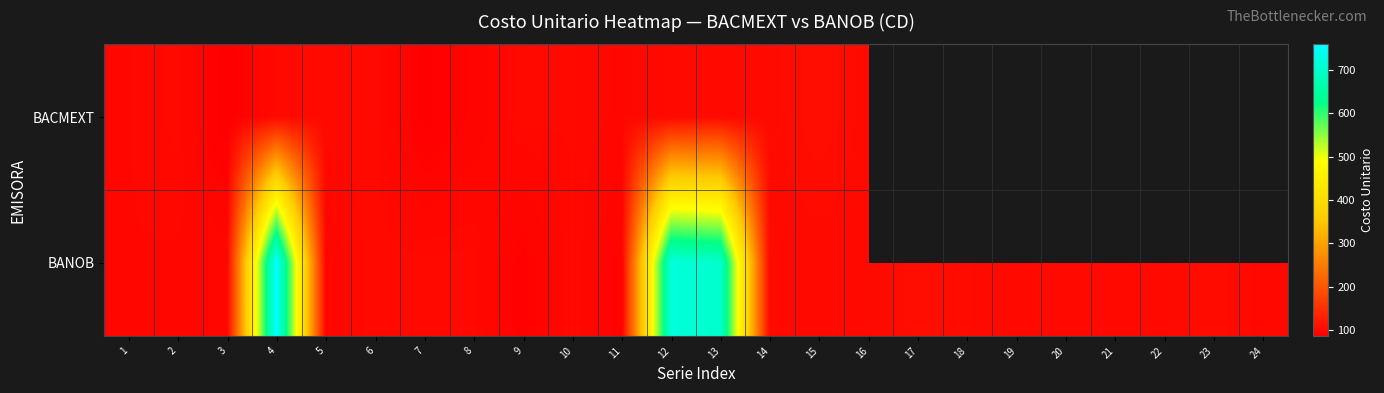

What is the smallest value displayed?

86.8